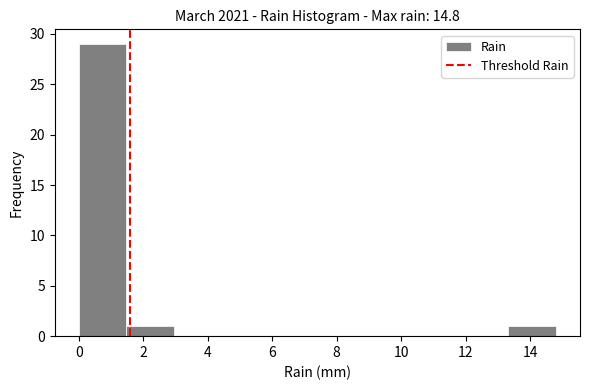

How tall is the bar that spans 13.32 to 14.80 on the x-axis? Neither the bar edges nor the heights are printed on the chart, so give them approximately, as read against the axes.

1